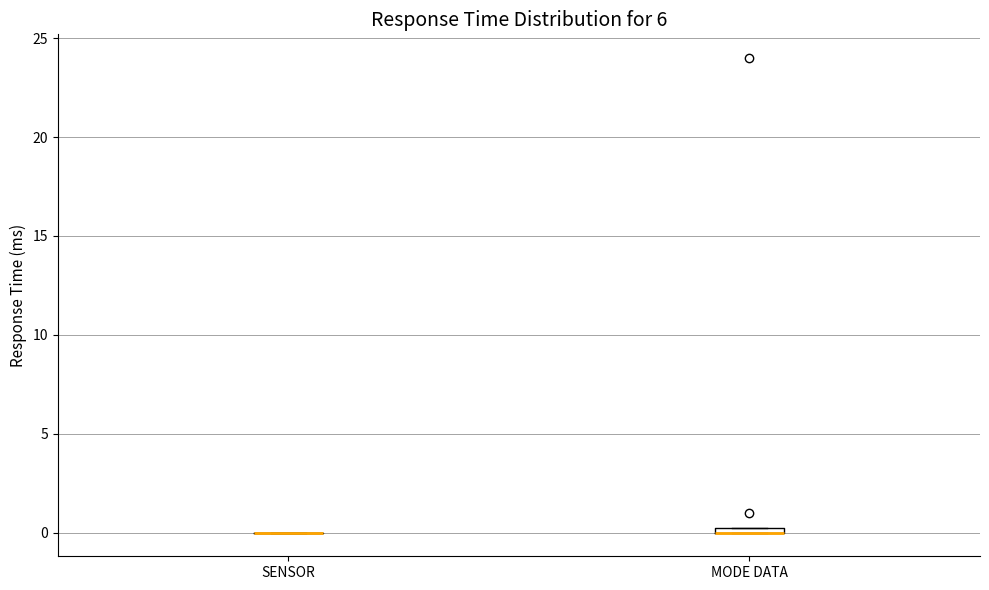

Where is the upper edge of the box for MODE DATA on the y-axis? The values are not printed on the chart, so give them approximately, as read against the axis.

0.5